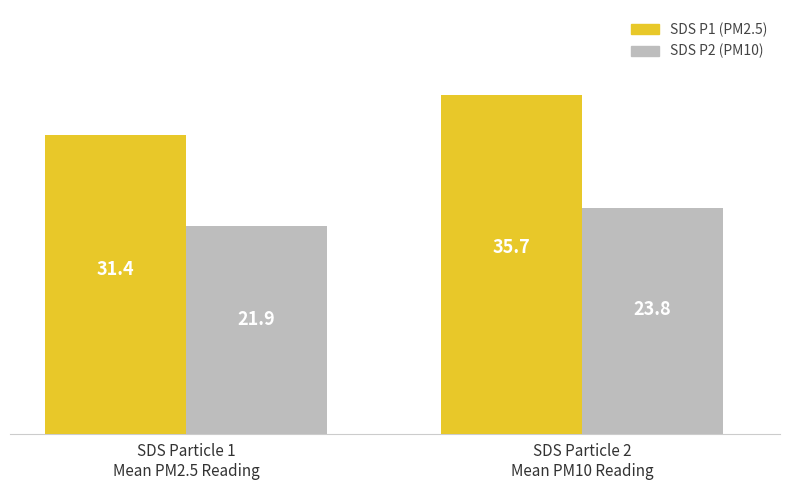

Rank the categories by SDS P1 (PM2.5) value from lowest to highest.

SDS Particle 1
Mean PM2.5 Reading, SDS Particle 2
Mean PM10 Reading